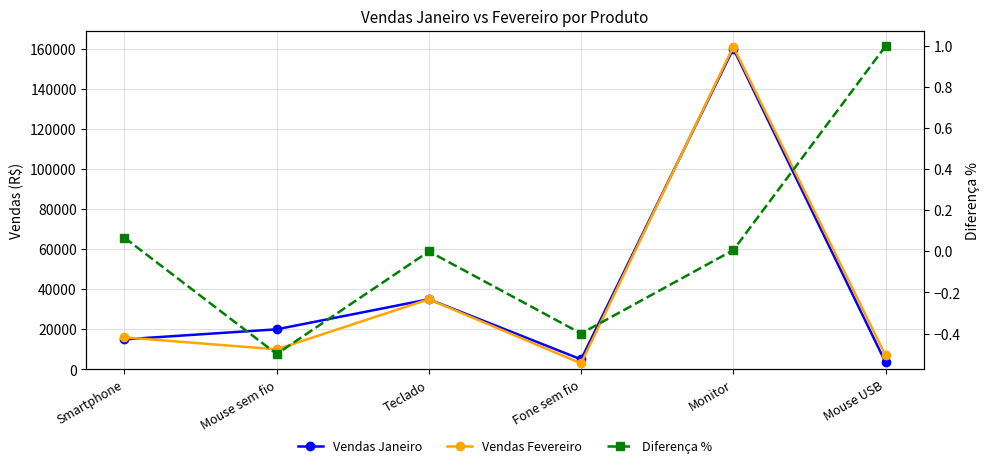

True or false: Vendas Fevereiro and Diferença % intersect in this chart.

False